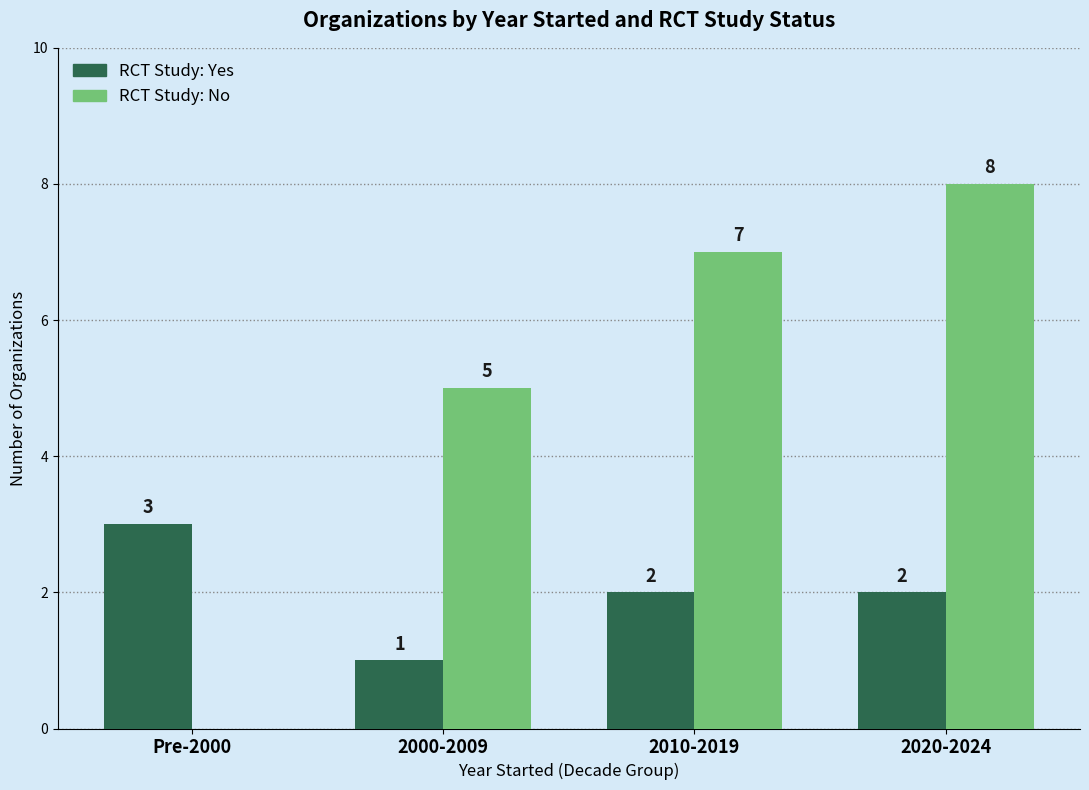

What is the maximum value shown in the chart?

8